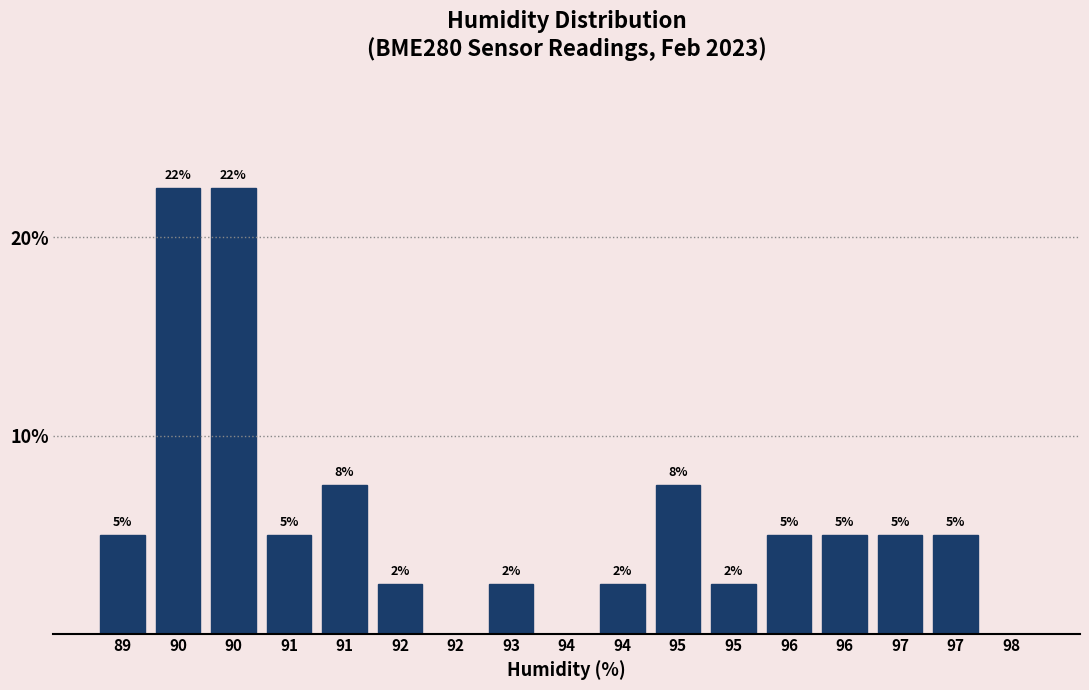

Are the bars horizontal?

No